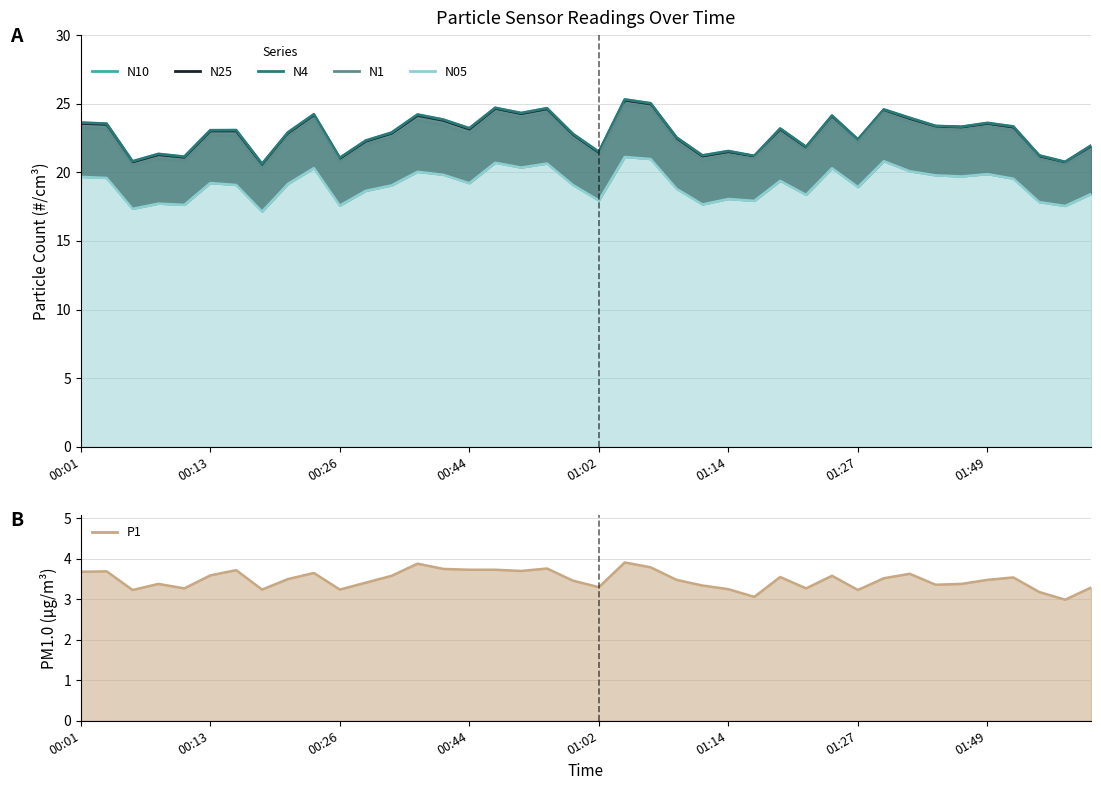

What is the smallest value displayed?

3.0